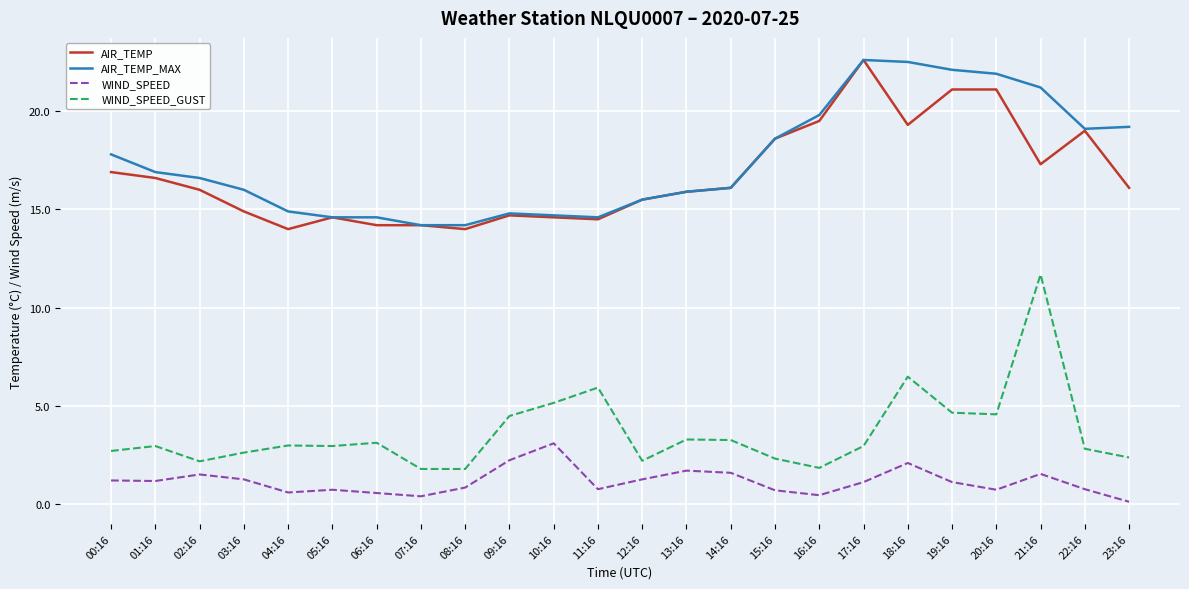

What is the difference between the highest and lowest values at 17:16?

21.5